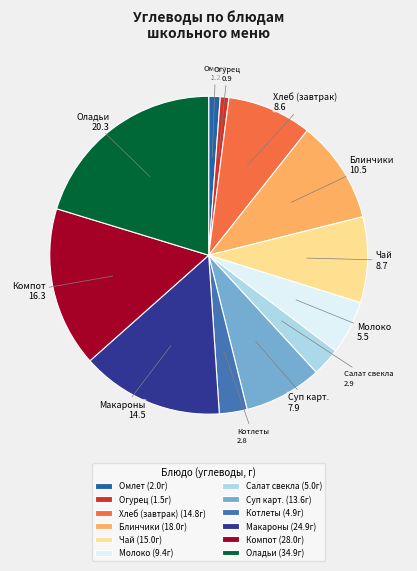

Between Оладьи and Котлеты, which is larger?

Оладьи